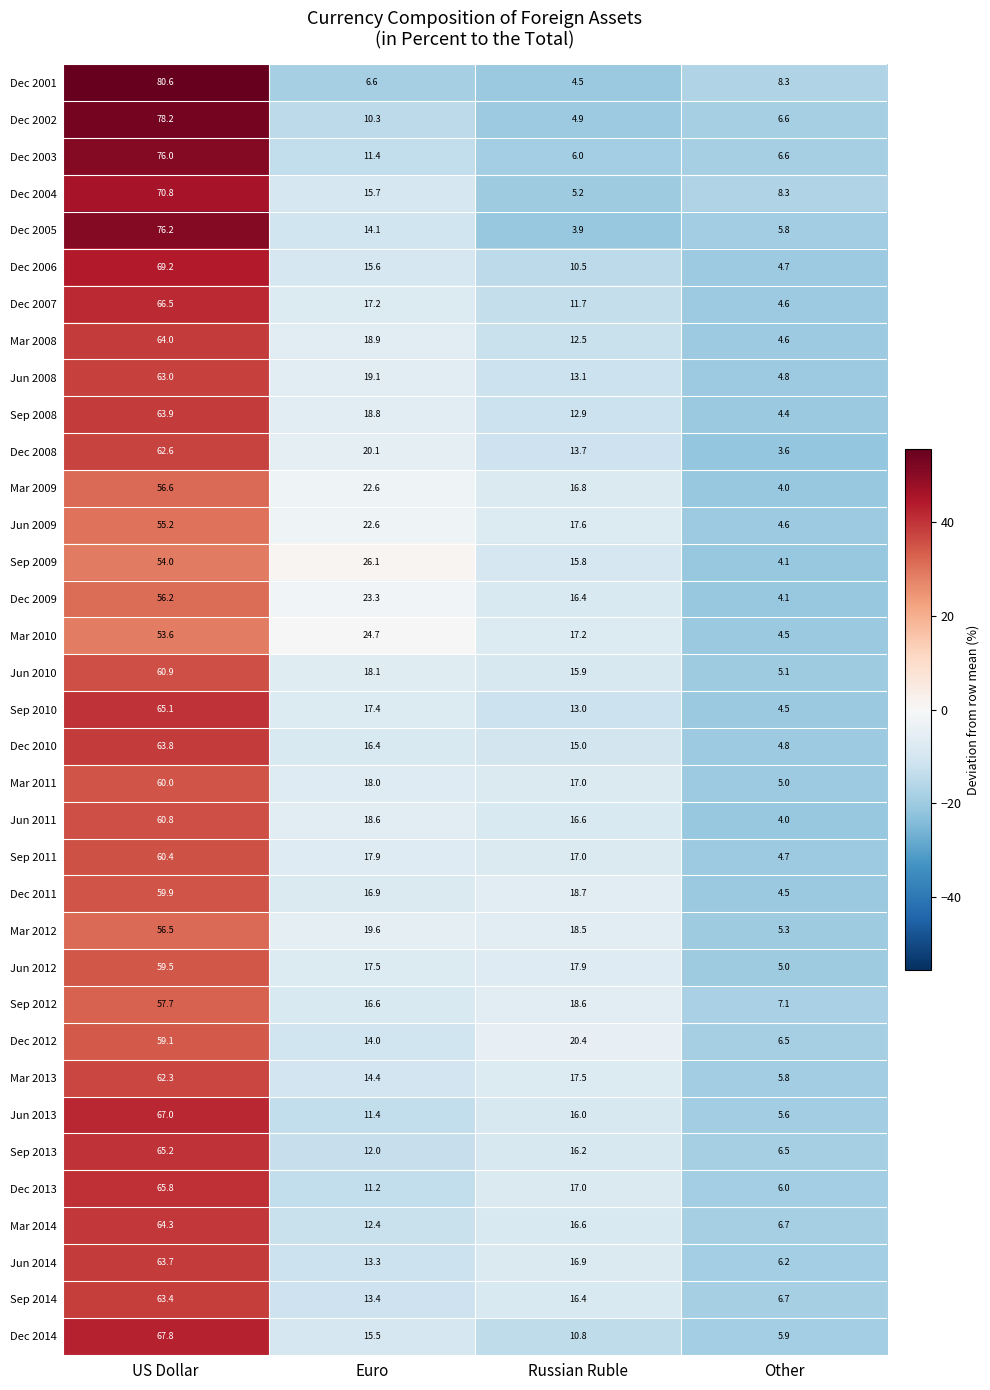

What is the sum of all Dec 2005 values?

100.0